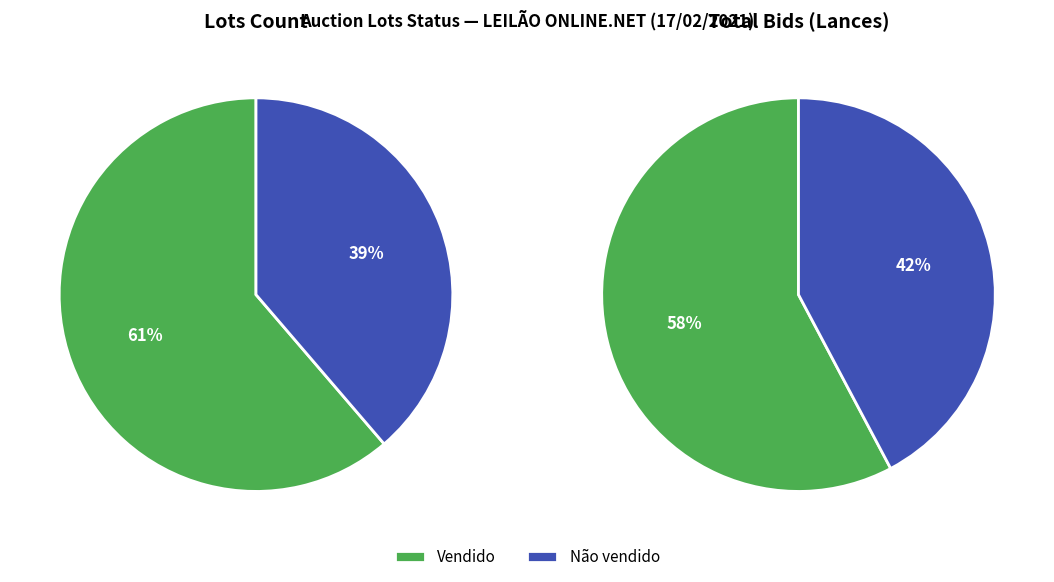

Is it true that Vendido is 61% of the pie?

True